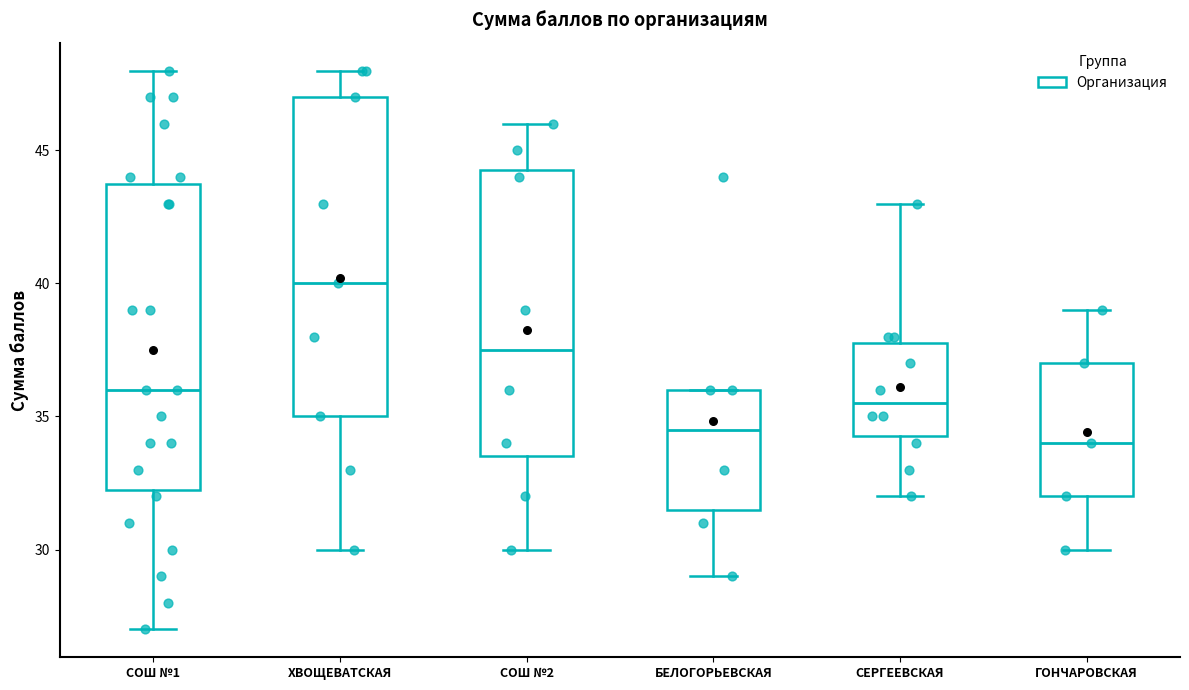

Reading left to right, read every box against the y-axis: the position of its median line, the range the box covers, and the ends of its whiskers. The values are not printed on the chart, so give them approximately, as read against the axis.

СОШ №1: median 36.0, box 32.5 to 44.0, whiskers 27.0 to 48.0
ХВОЩЕВАТСКАЯ: median 40.0, box 35.0 to 47.0, whiskers 30.0 to 48.0
СОШ №2: median 37.5, box 33.5 to 44.5, whiskers 30.0 to 46.0
БЕЛОГОРЬЕВСКАЯ: median 34.5, box 31.5 to 36.0, whiskers 29.0 to 36.0
СЕРГЕЕВСКАЯ: median 35.5, box 34.5 to 38.0, whiskers 32.0 to 43.0
ГОНЧАРОВСКАЯ: median 34.0, box 32.0 to 37.0, whiskers 30.0 to 39.0